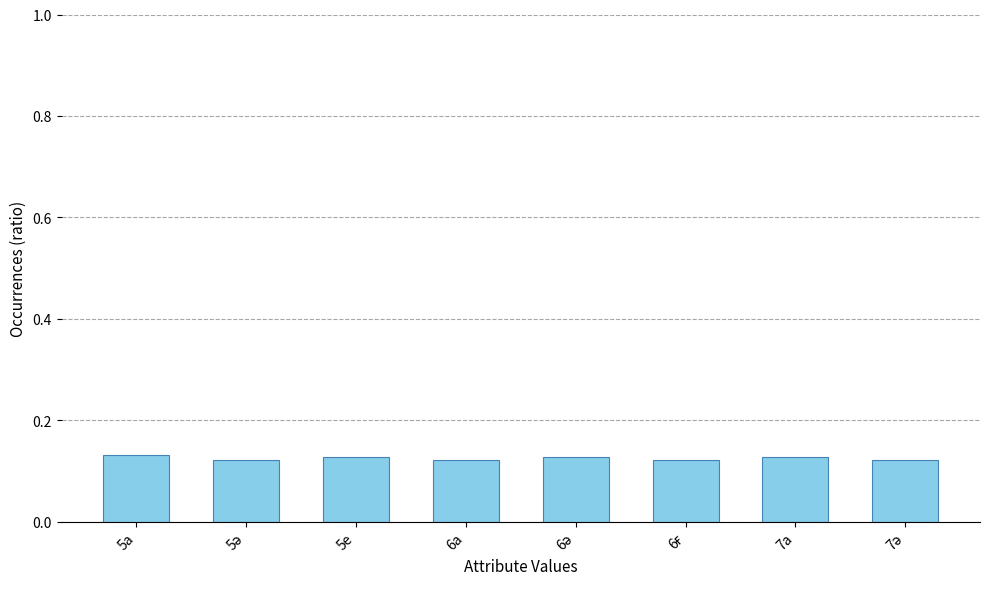

What is the label of the 7th bar from the left?

7а